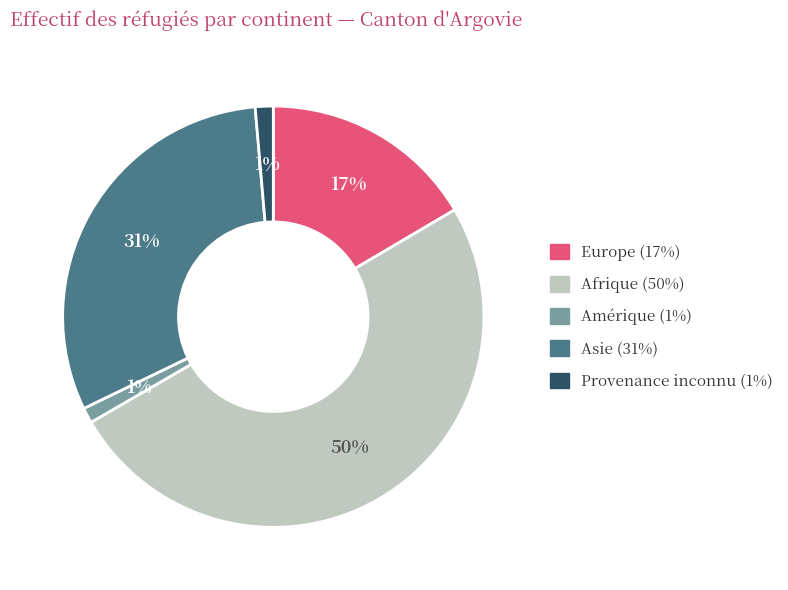

To the nearest percent, what is the difference between the Afrique and Amérique slice percentages?

49%